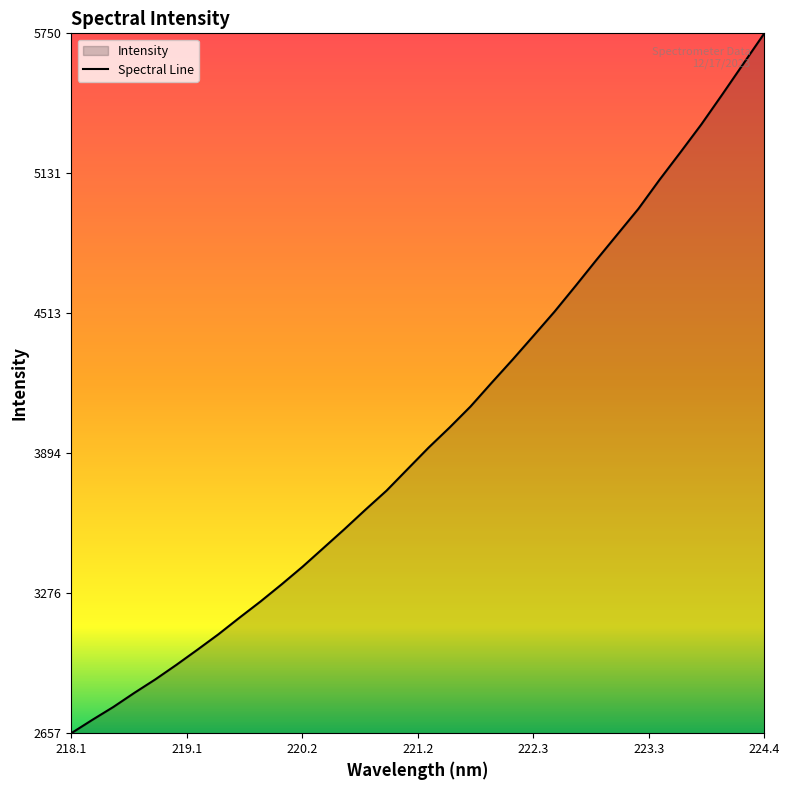

What is the smallest value displayed?

2657.5